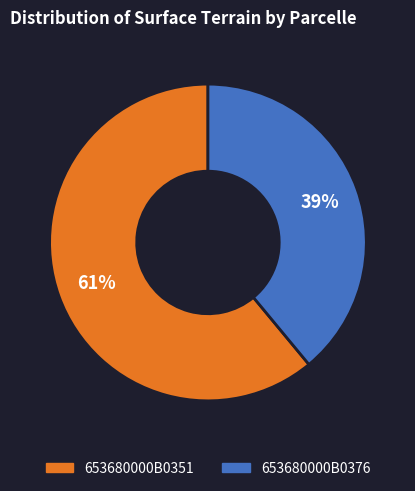

Which category has the smallest portion of the pie?

653680000B0376